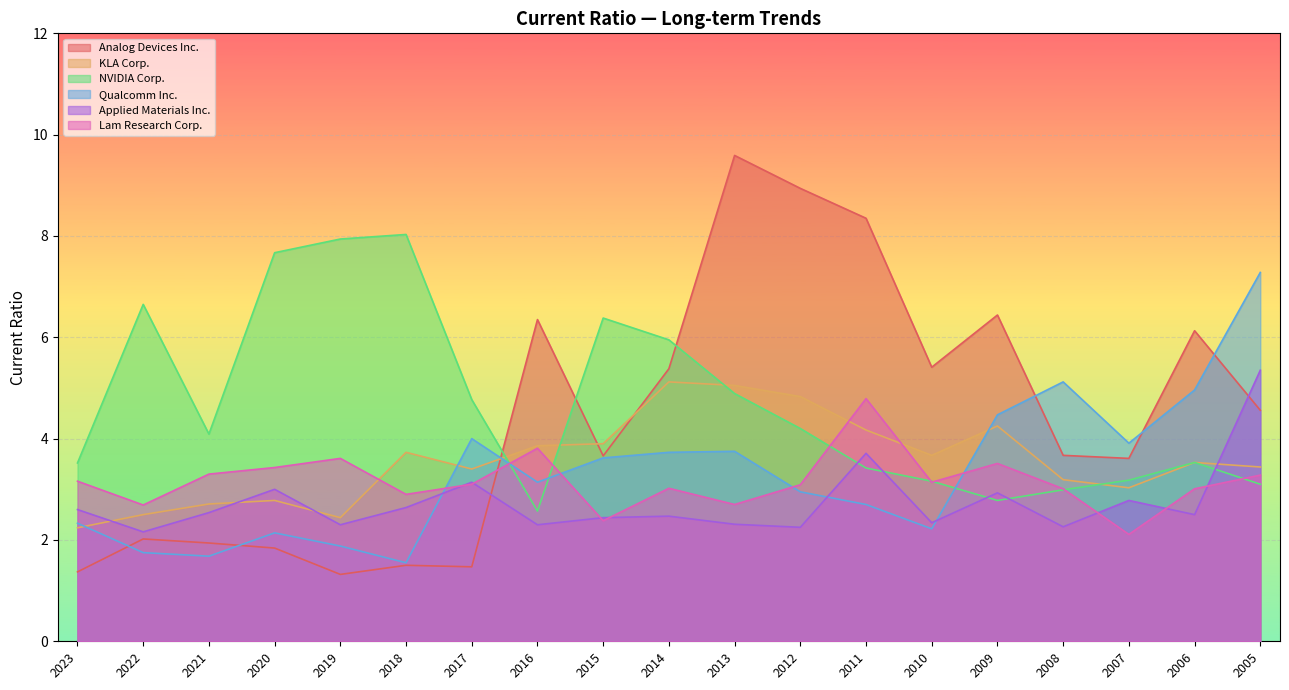

What is the difference between the Analog Devices Inc. values at 2017 and 2006?

4.7